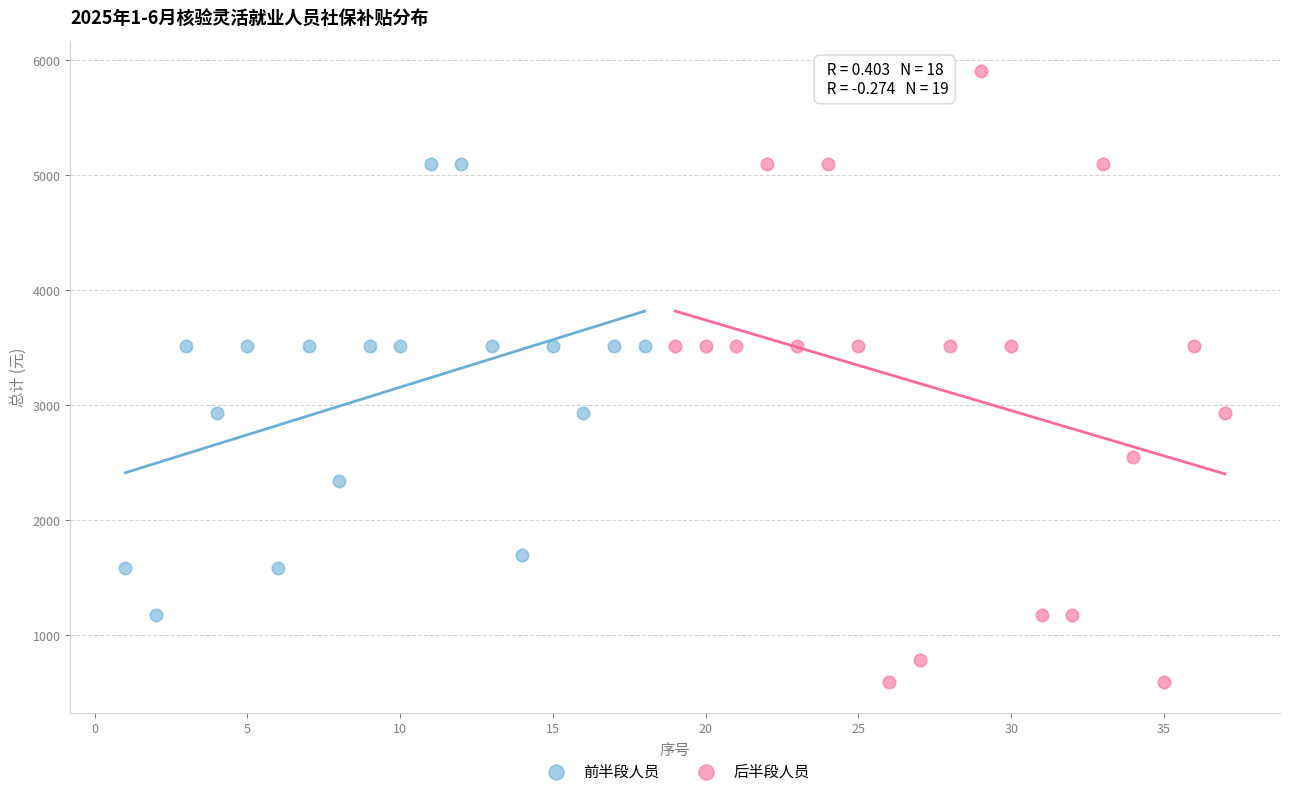

Which series reaches the maximum Y coordinate?

后半段人员